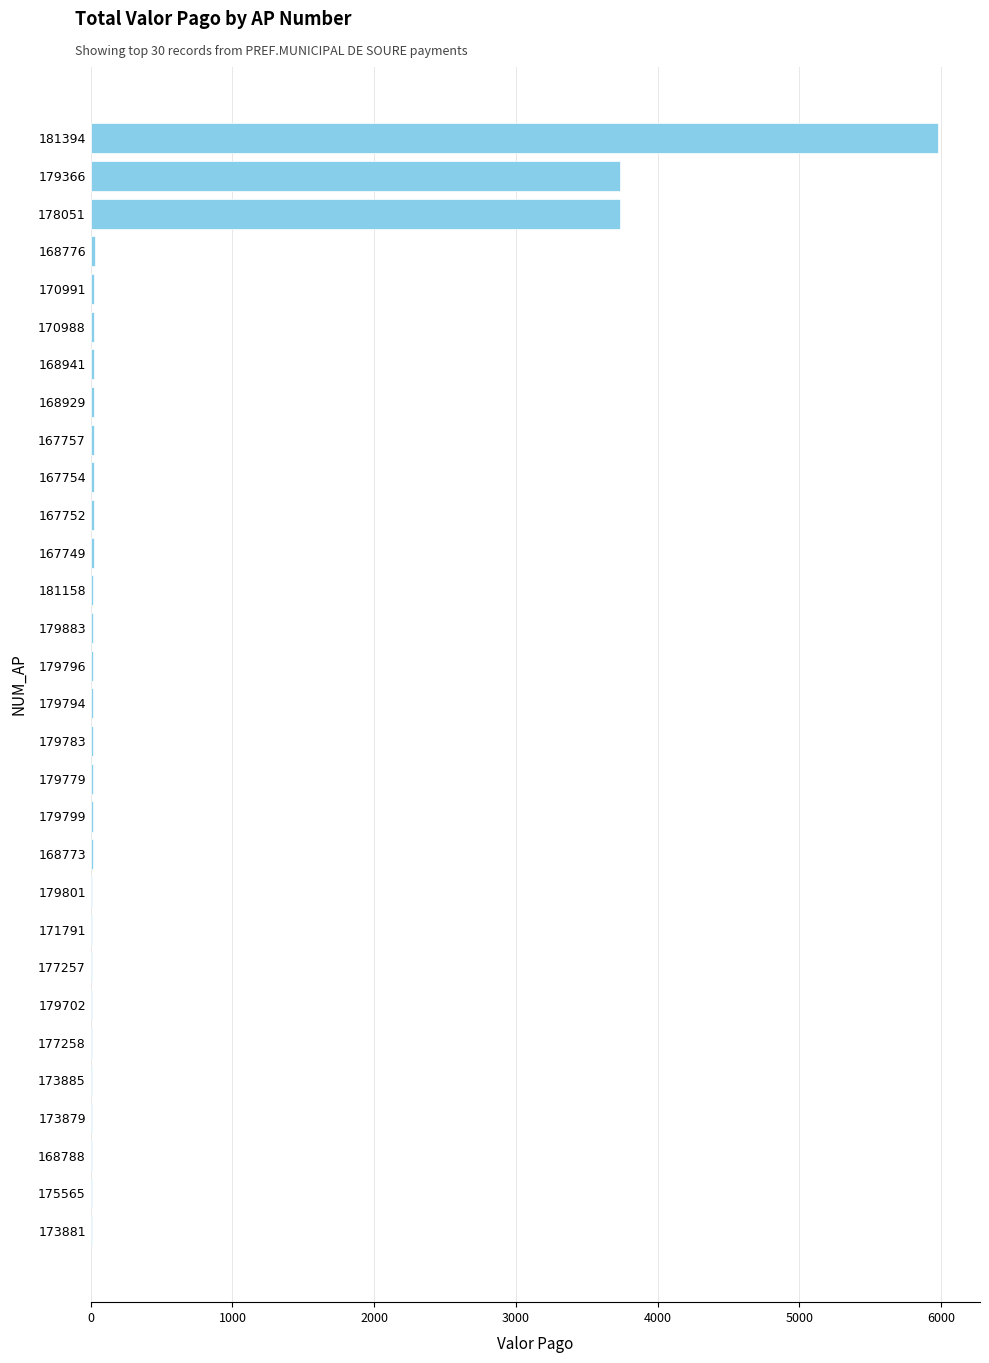

Which category has the highest value across all series?

181394